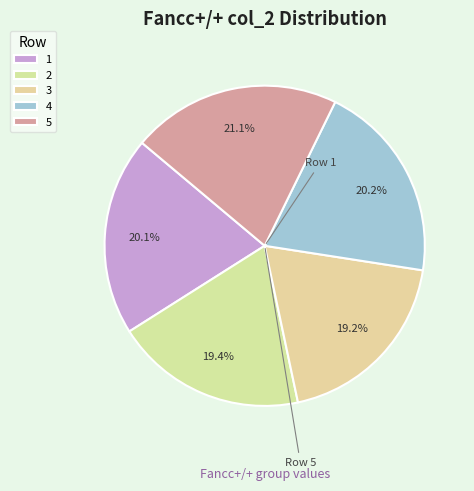

How many segments does this pie chart have?

5